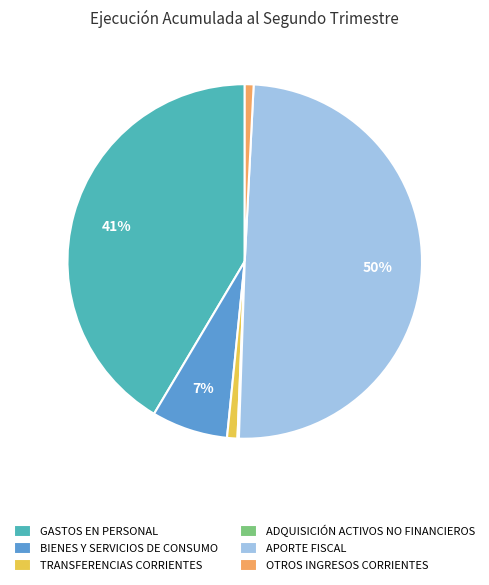

Is TRANSFERENCIAS CORRIENTES the majority of the pie?

No